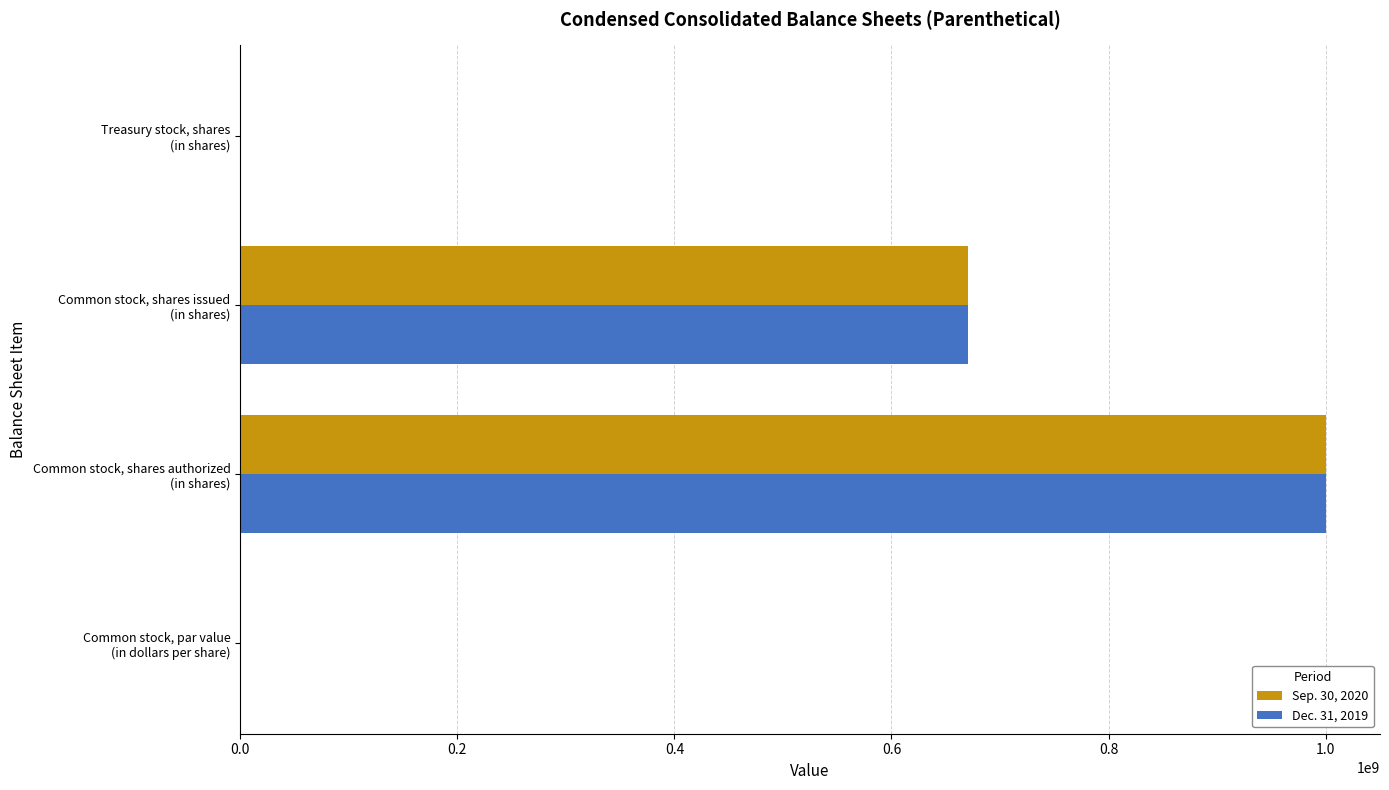

What is the sum of all Sep. 30, 2020 values?

1671100108.0